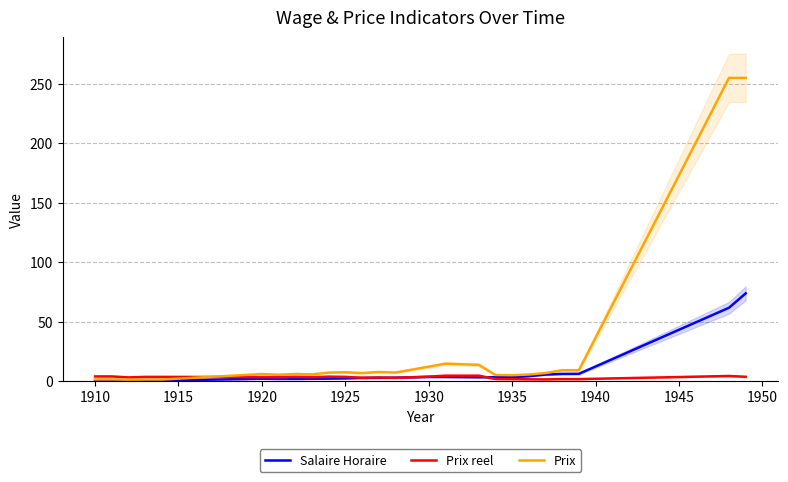

Reading left to right, transcribe all the data shown in this chart.

Salaire Horaire: 0.3	0.3	0.3	0.3	0.3	1.8	1.7	1.7	1.8	1.9	2.1	2.5	2.6	2.7	3.3	3.3	3.2	3.1	3.1	3.1	4.0	5.3	5.9	6.0	61.6	73.7
Prix reel: 3.8	3.8	2.9	3.4	3.4	3.2	3.1	3.4	3.1	3.6	3.4	2.7	2.9	2.6	3.6	4.4	4.4	4.4	1.6	1.5	1.4	1.2	1.5	1.5	4.1	3.5
Prix: 1.2	1.2	1.0	1.1	1.1	5.8	5.2	5.8	5.5	7.0	7.2	6.6	7.5	7.0	12.0	14.5	14.0	13.5	5.0	4.8	5.4	6.6	9.0	9.0	255.0	255.0